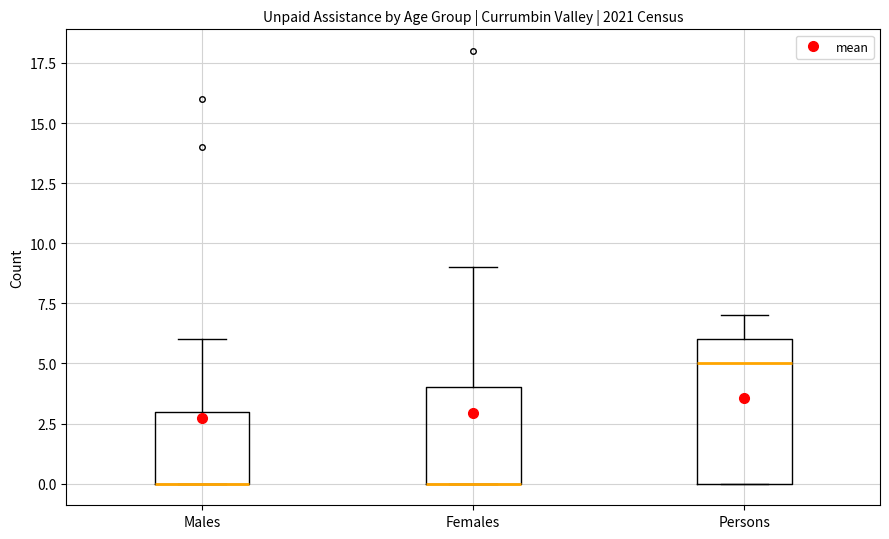

Reading left to right, transcribe this box plot: for each box, give where its median line is, the range the box spans, and where its two whiskers end, as read against the y-axis. The values are not printed on the chart, so give them approximately, as read against the axis.

Males: median 0 (drawn on the box's lower edge), box 0 to 3, whiskers 0 to 6
Females: median 0 (drawn on the box's lower edge), box 0 to 4, whiskers 0 to 9
Persons: median 5, box 0 to 6, whiskers 0 to 7